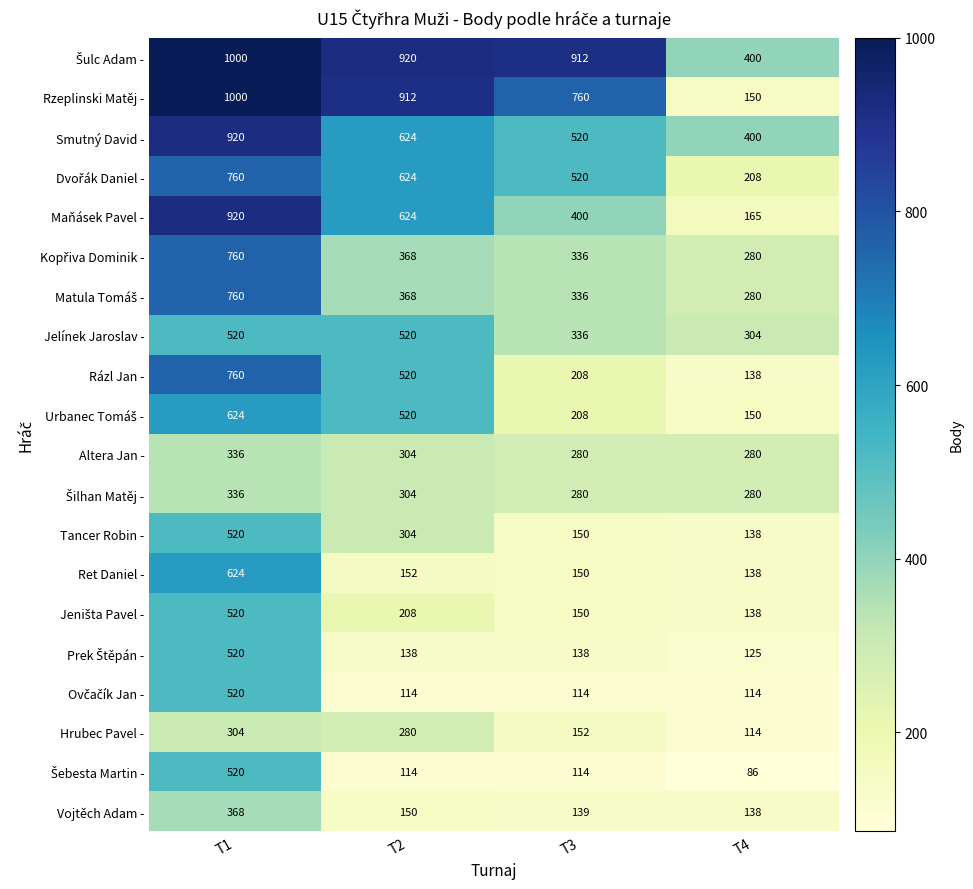

Where is Rázl Jan - nearest to the value 449?

T2